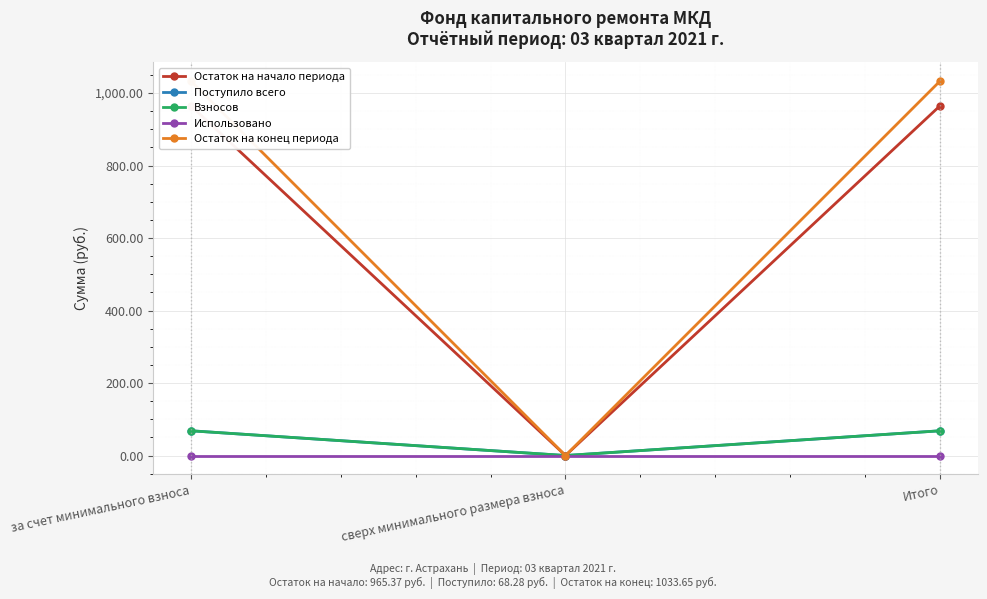

Where does the Остаток на начало периода series first go above 965?

за счет минимального взноса